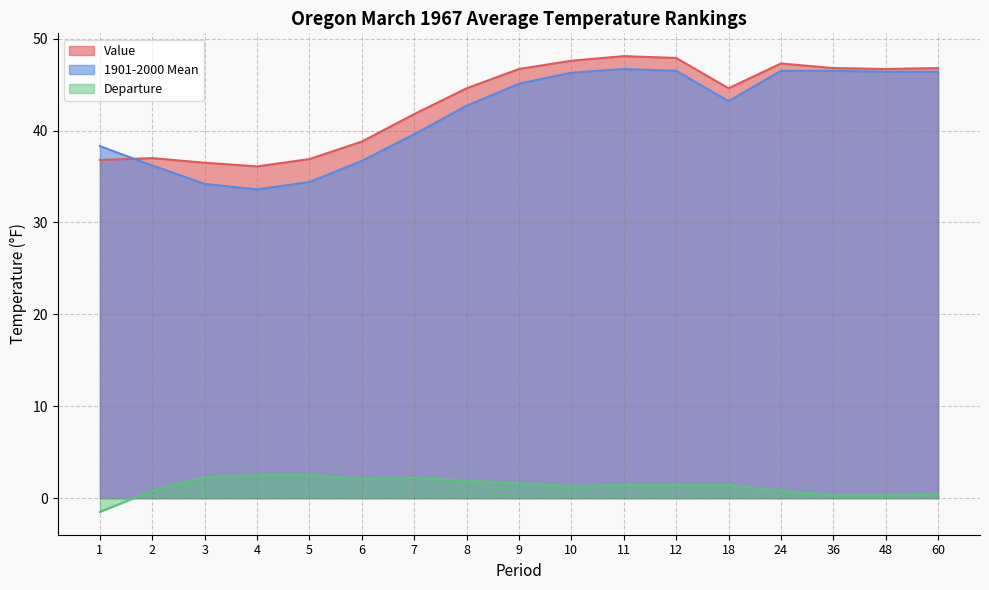

Is the value of Value at 12 greater than the value of Departure at 8?

Yes